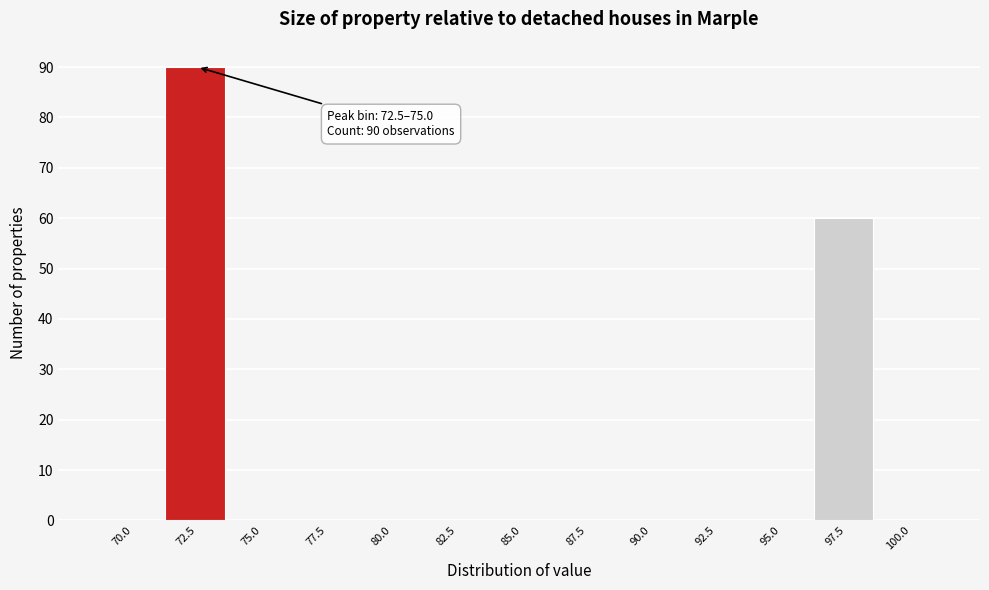

Reading left to right, list all the values displayed in this chart.

70.0=0	72.5=90	75.0=0	77.5=0	80.0=0	82.5=0	85.0=0	87.5=0	90.0=0	92.5=0	95.0=0	97.5=60	100.0=0